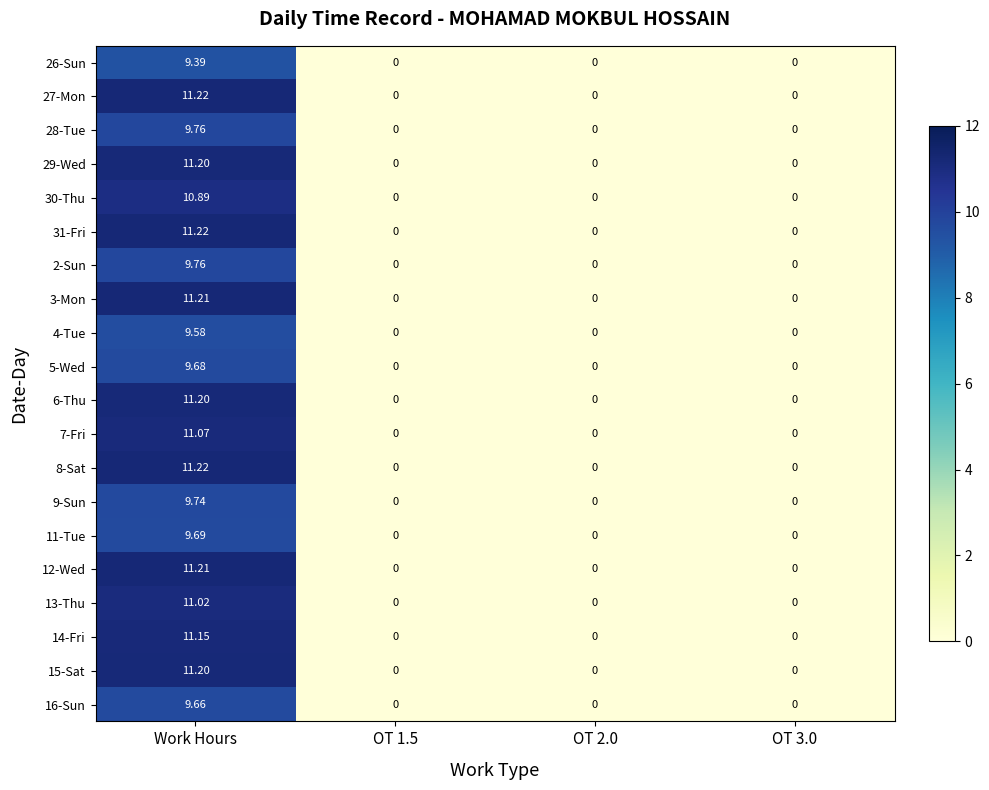

At which category does the chart reach its peak across all series?

Work Hours